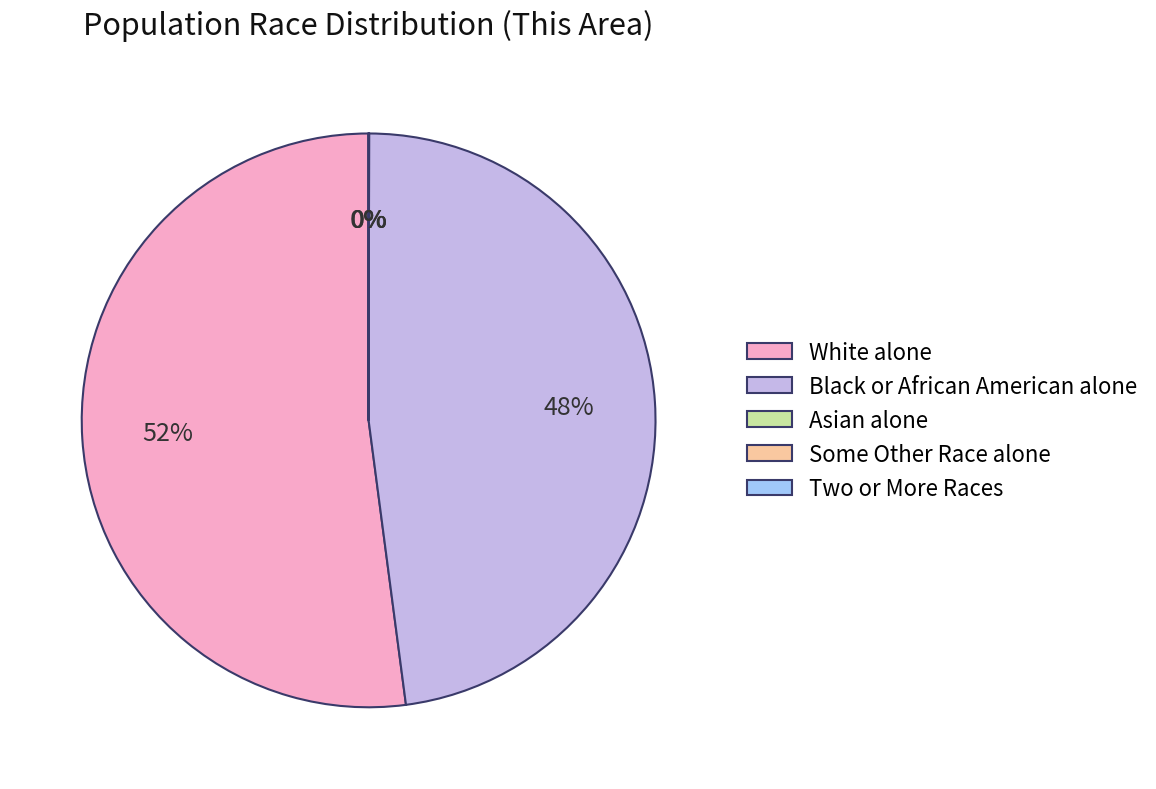

To the nearest percent, what is the average slice percentage?

20%